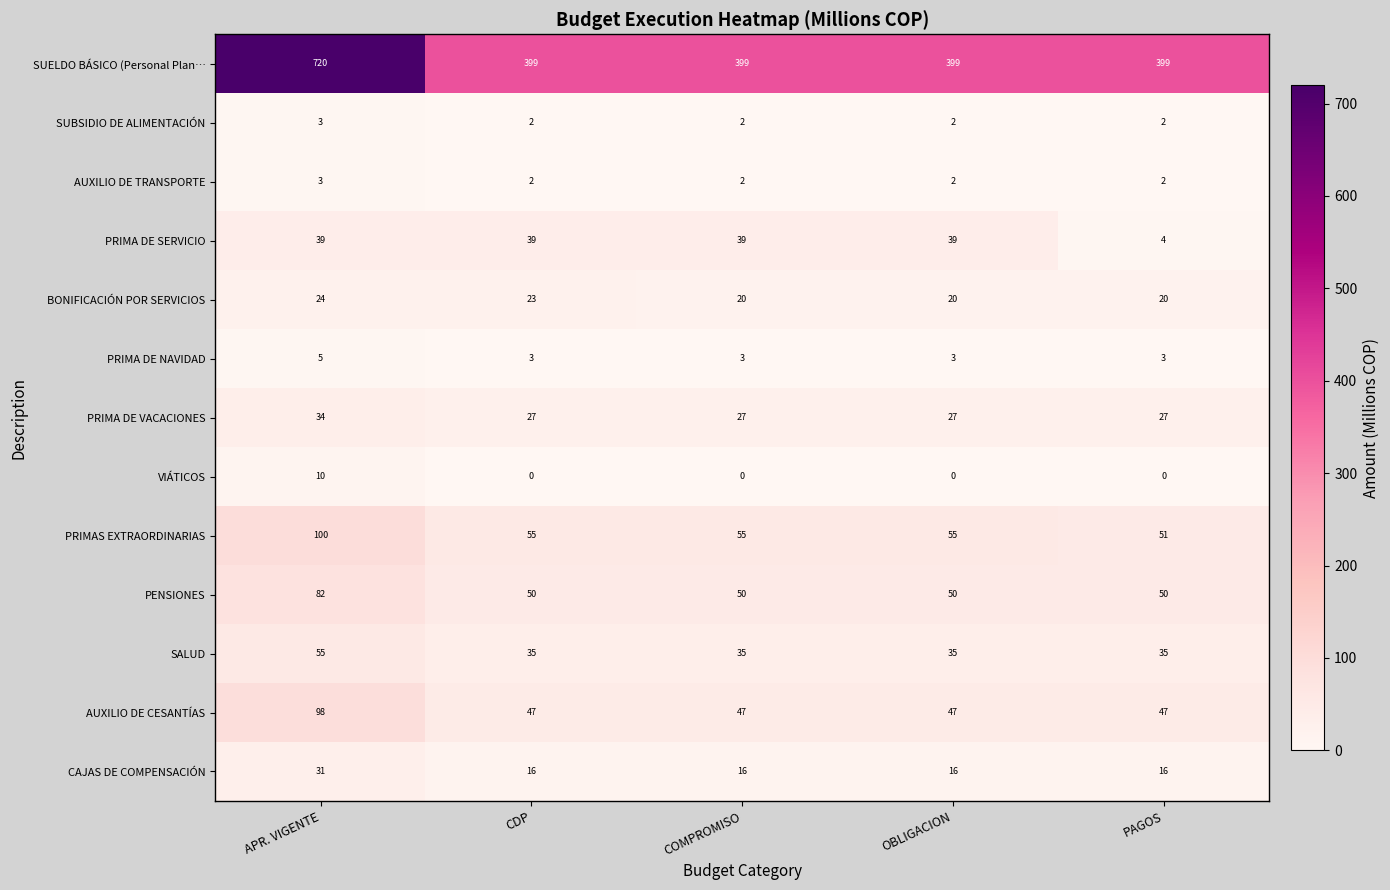

What value does the PRIMA DE NAVIDAD series have at PAGOS?

3